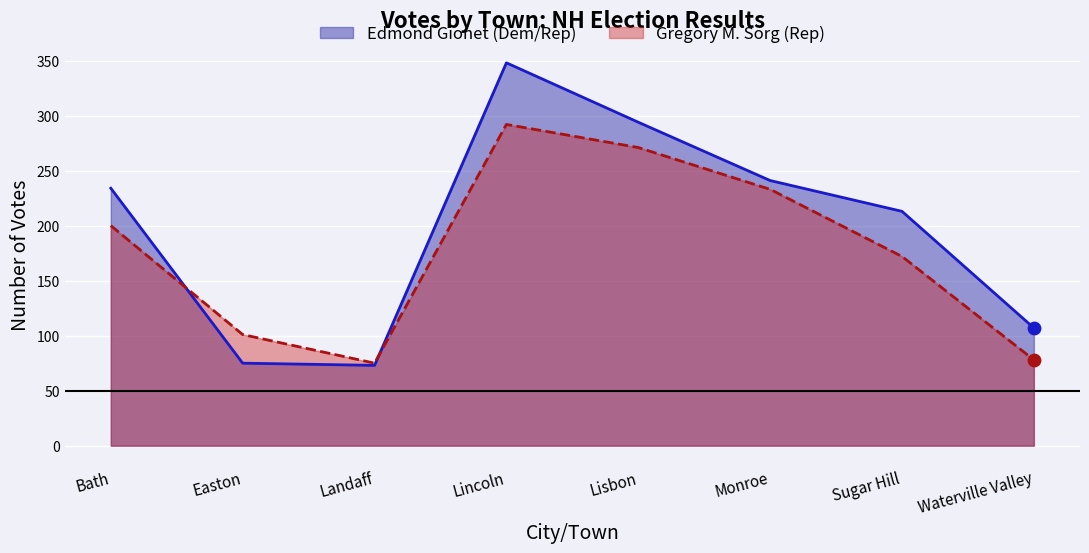

At how many categories does at least one series exceed 288?

2